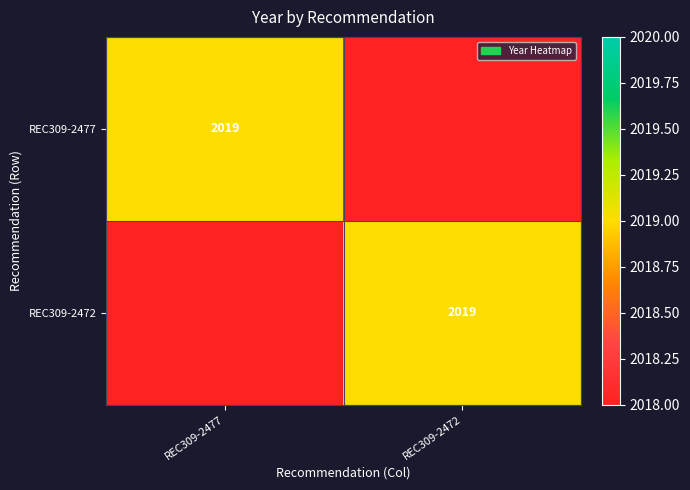

The REC309-2477 series shows 1259 at REC309-2477. True or false?

False